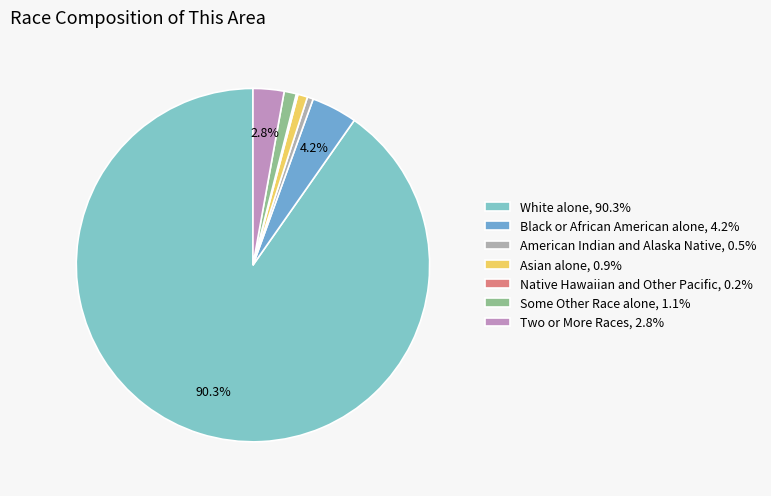

To the nearest percent, what is the difference between the Two or More Races and Black or African American alone slice percentages?

1%